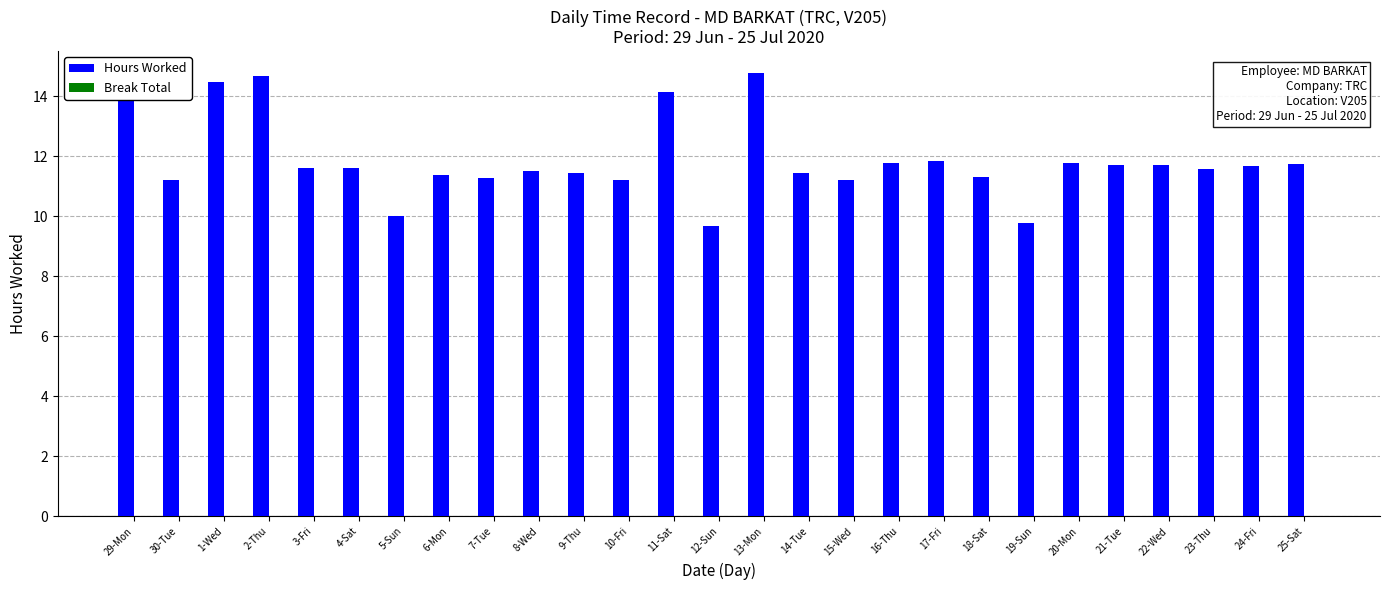

What is the average value?

11.9